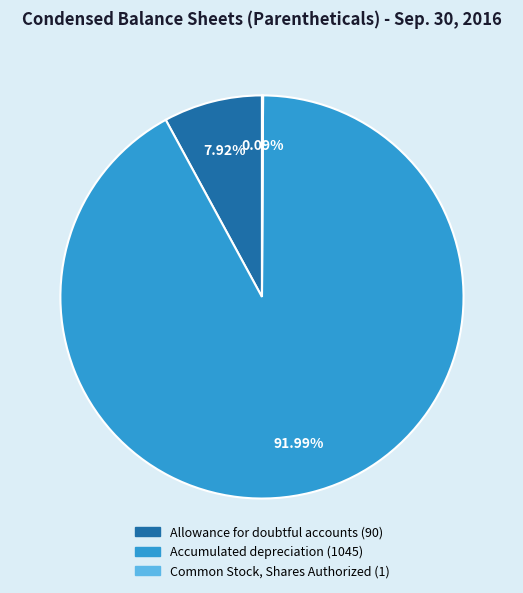

Is there any slice that represents more than half of the pie?

Yes